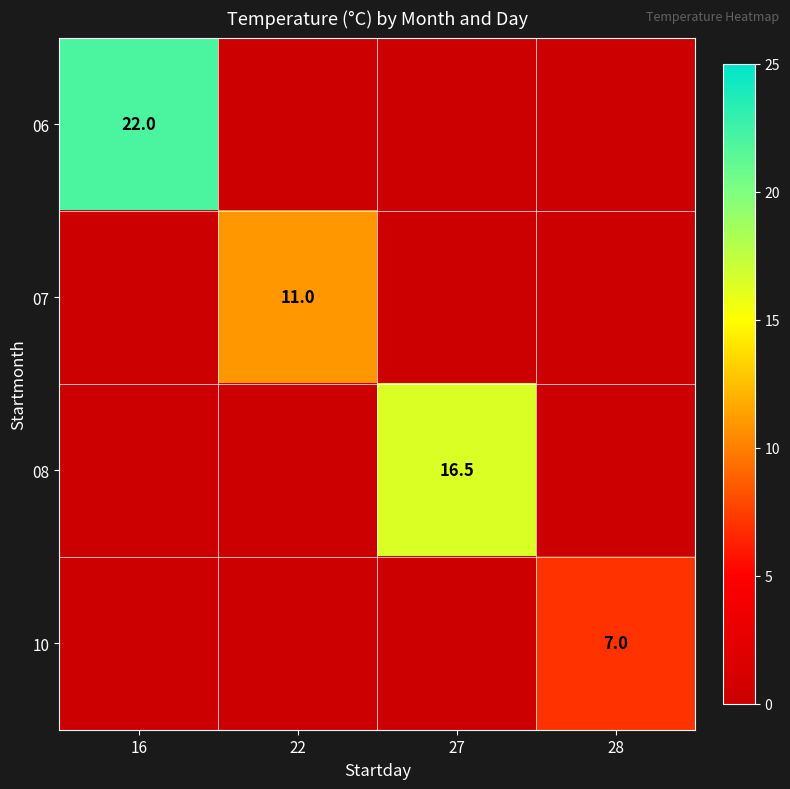

What is the difference between the highest and lowest values at 28?

7.0